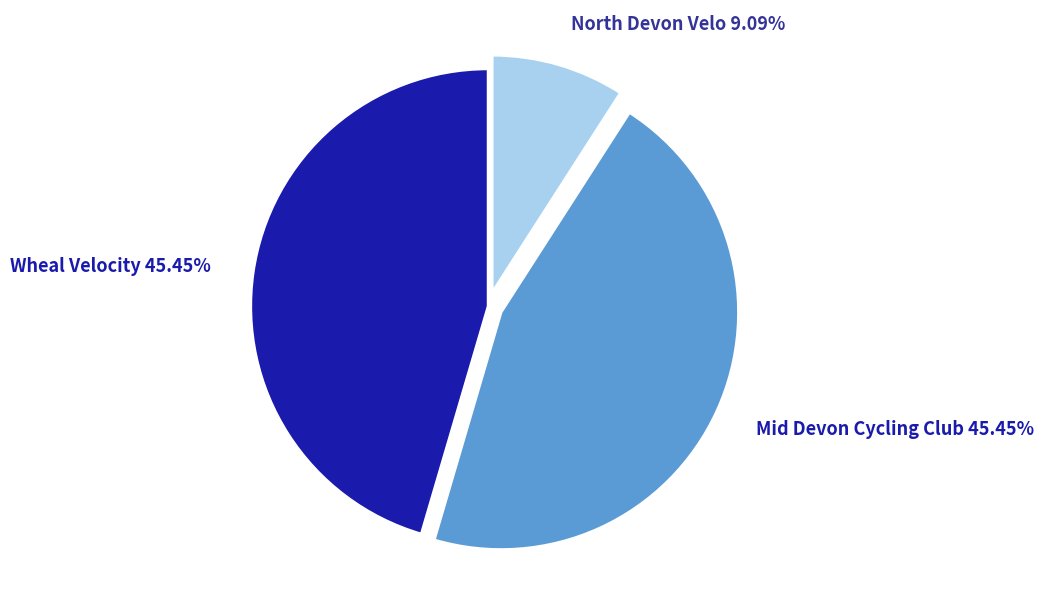

Which slice is the smallest?

North Devon Velo 9.09%